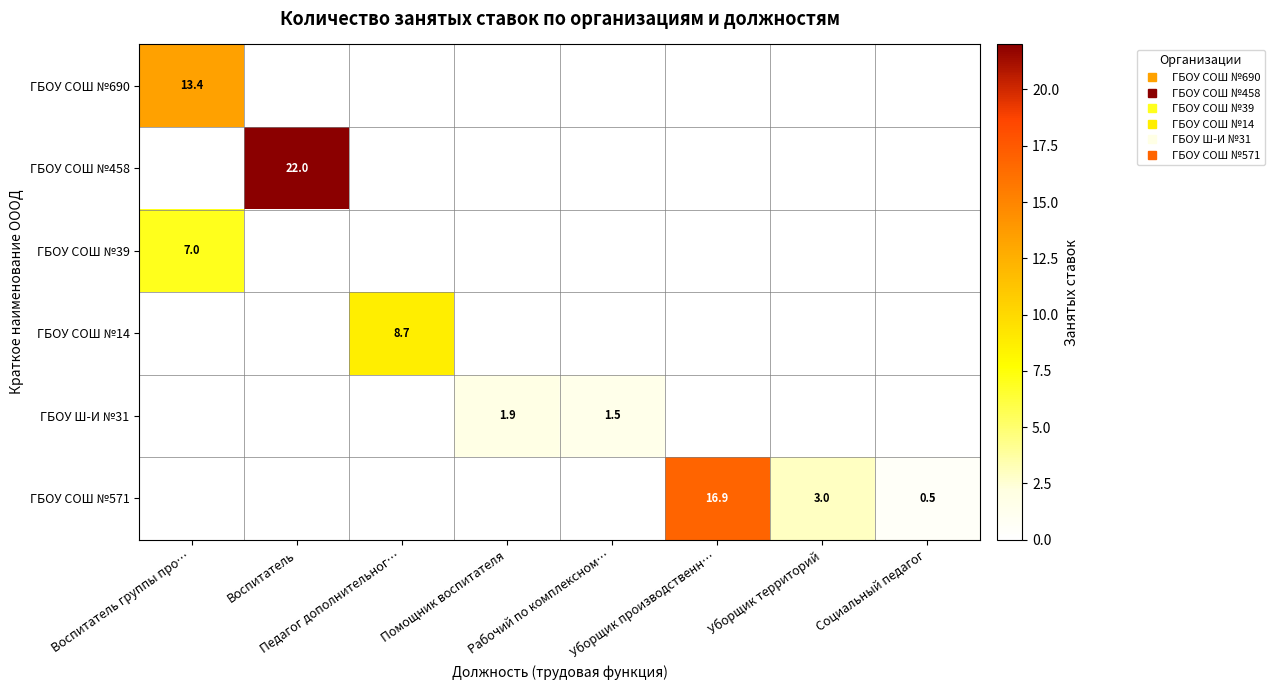

Between Воспитатель and Уборщик территорий, which is larger?

Воспитатель